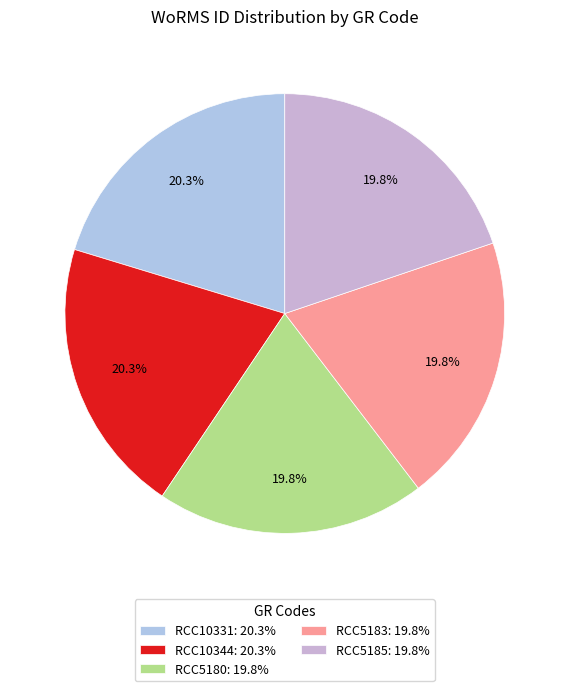

Is there any slice that represents more than half of the pie?

No